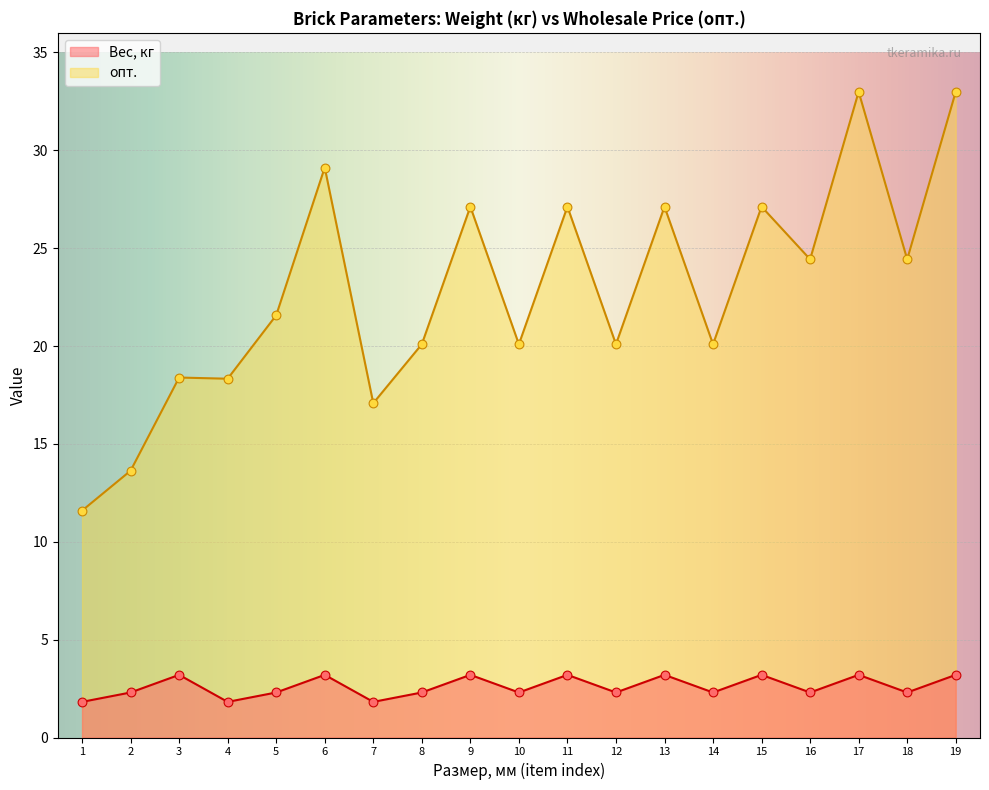

Is the value of Вес, кг at 2 greater than the value of опт. at 2?

No